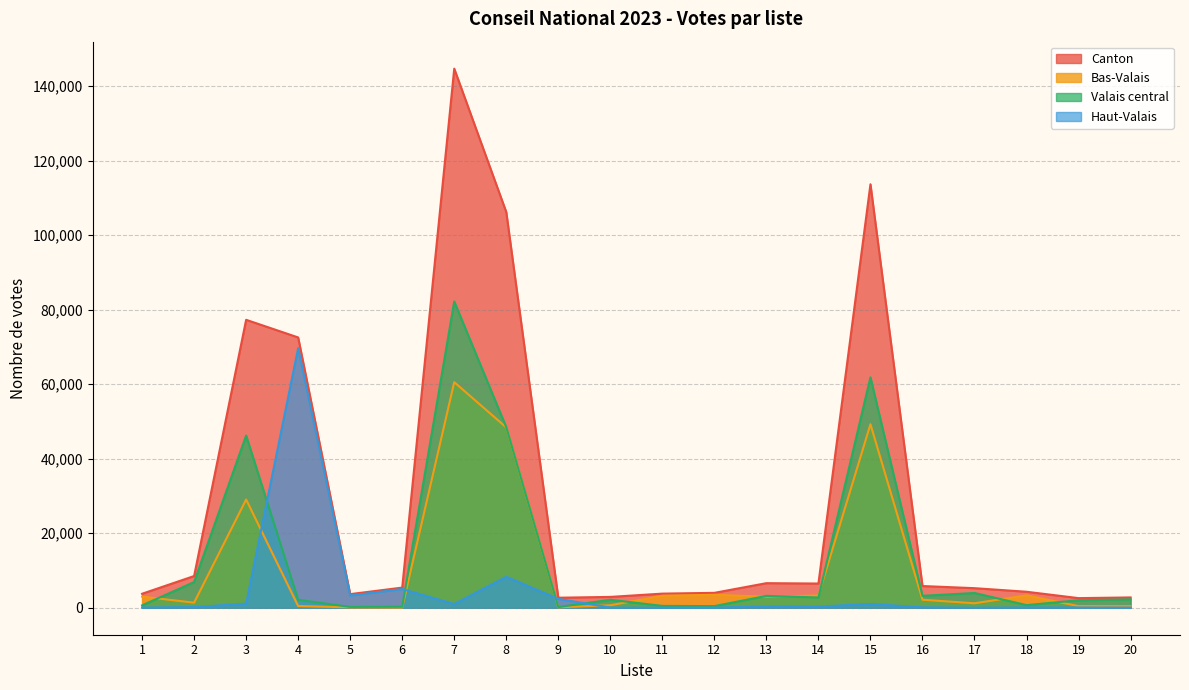

Which series has the largest total across all categories?

Canton